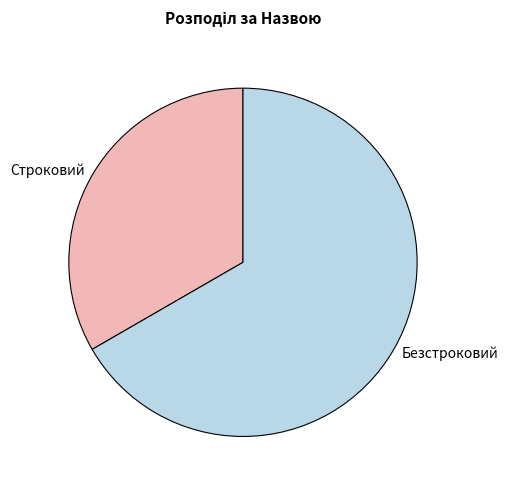

Count the number of slices in the pie.

2